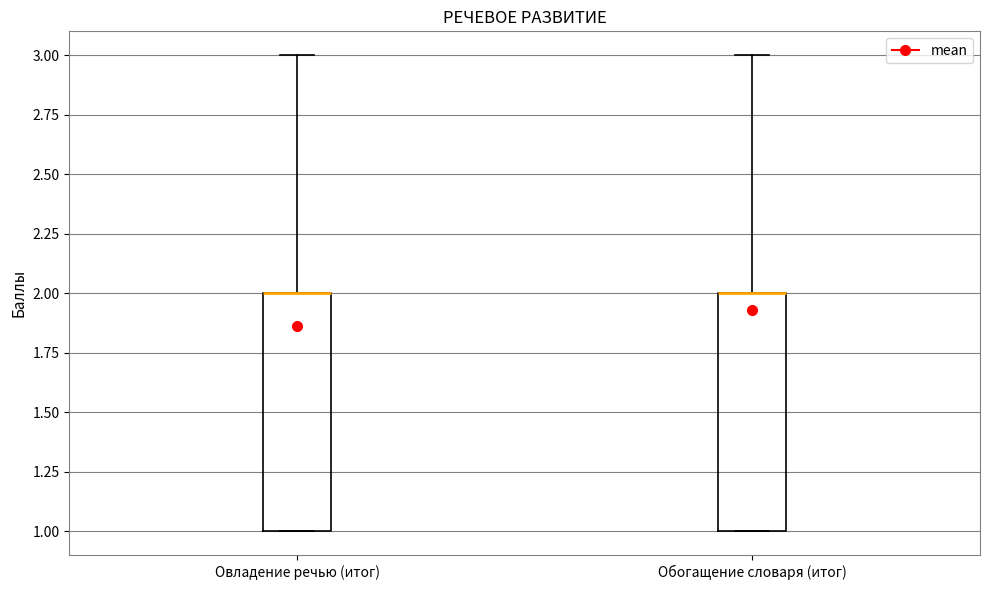

Reading left to right, transcribe this box plot: for each box, give where its median line is, the range the box spans, and where its two whiskers end, as read against the y-axis. The values are not printed on the chart, so give them approximately, as read against the axis.

Овладение речью (итог): median 2 (drawn on the box's upper edge), box 1 to 2, whiskers 1 to 3
Обогащение словаря (итог): median 2 (drawn on the box's upper edge), box 1 to 2, whiskers 1 to 3